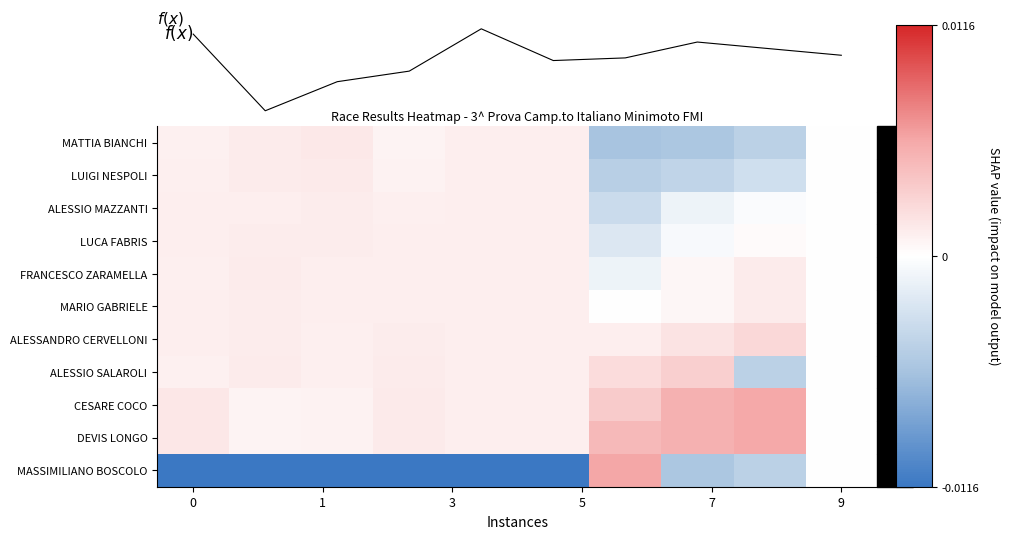

The f(x) series shows 0.0 at 9. True or false?

True